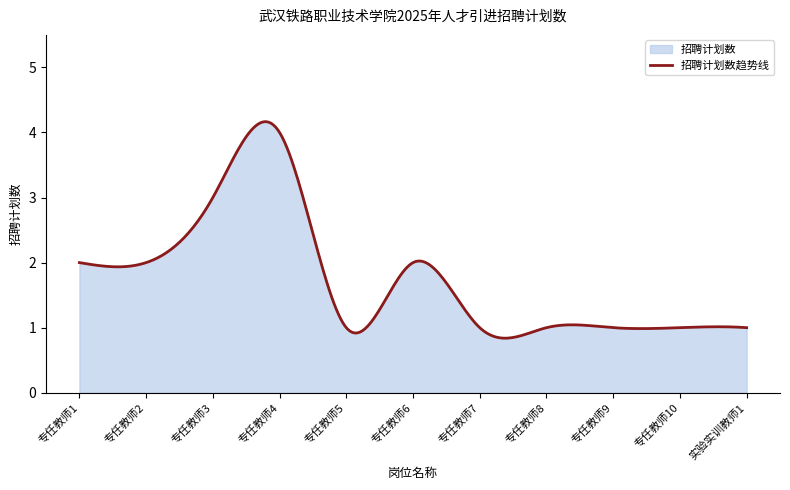

Reading left to right, transcribe all the data shown in this chart.

2	2	3	4	1	2	1	1	1	1	1